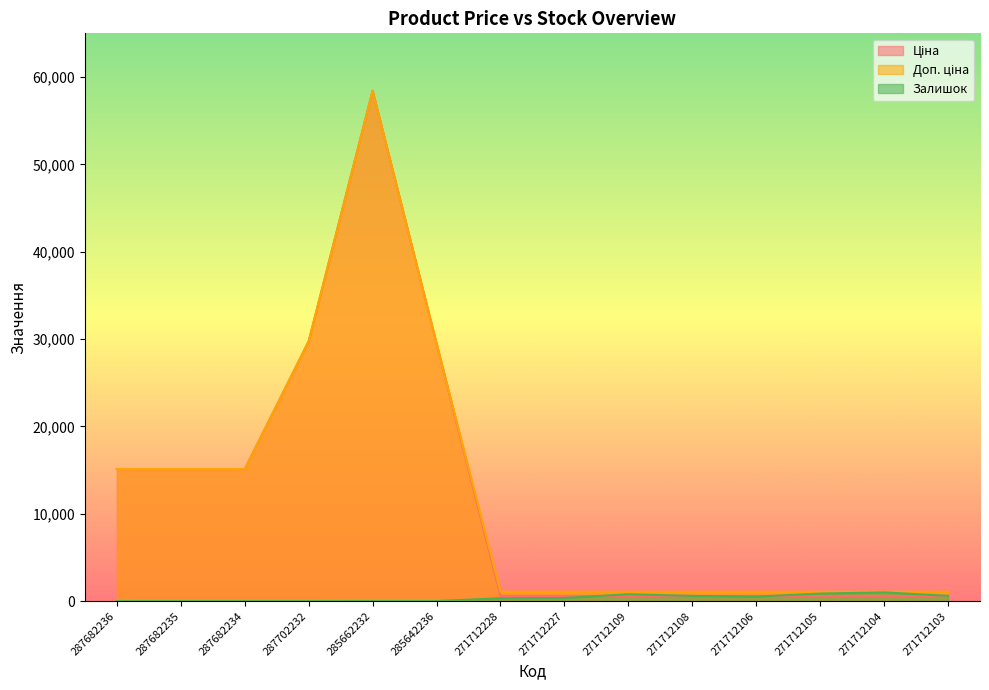

What is the average value of the Залишок series?

364.4